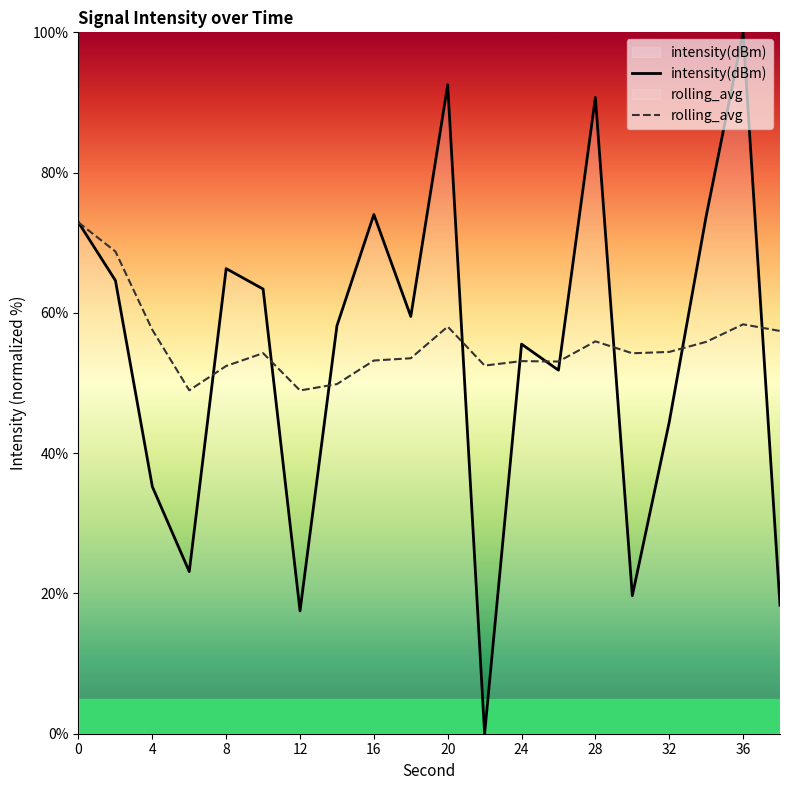

True or false: intensity(dBm) has a value of 121.4 at 0.

False